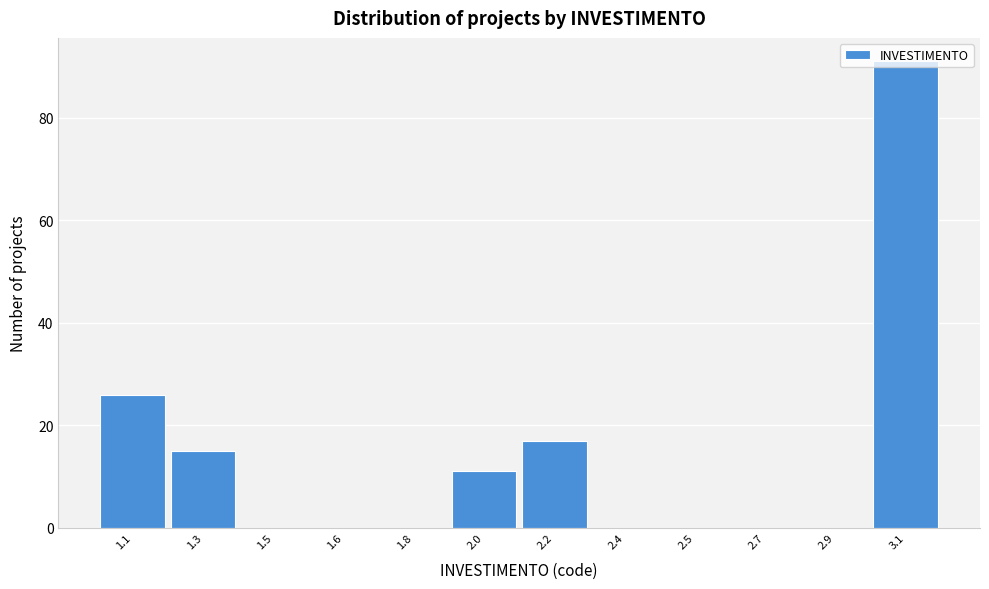

Is it true that the value at 2.5 is 0?

True